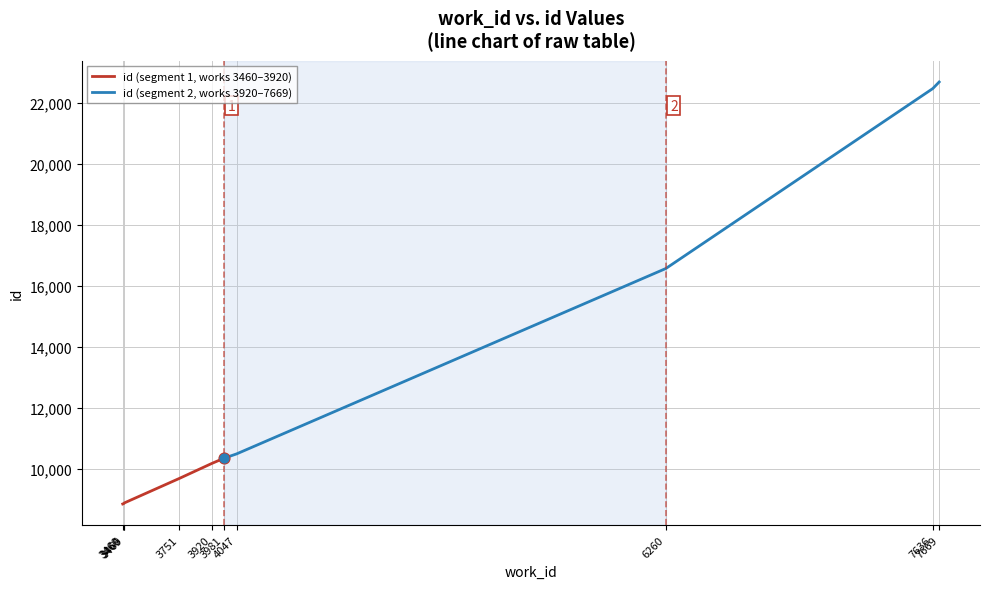

Between 3469 and 3460, which is larger?

3469